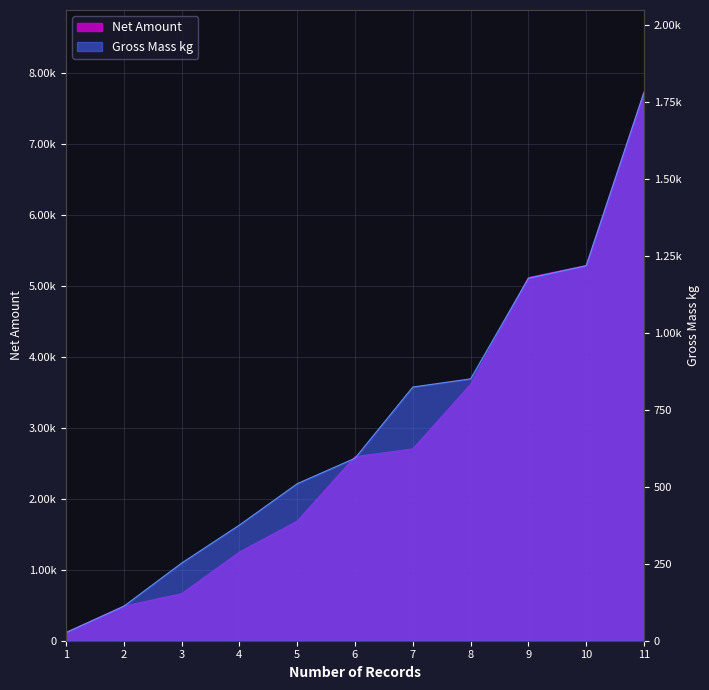

Which series has the largest range (max minus min)?

Net Amount